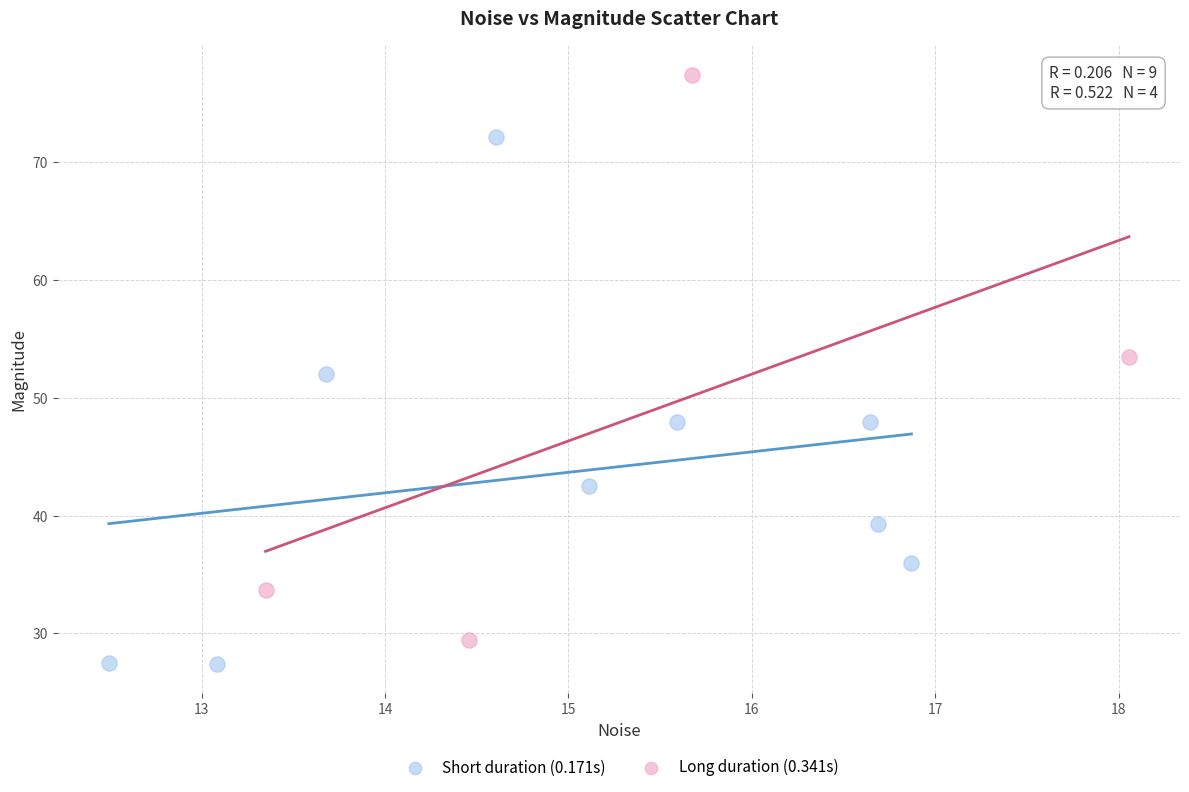

Which series has the largest Y range (max minus min)?

Long duration (0.341s)